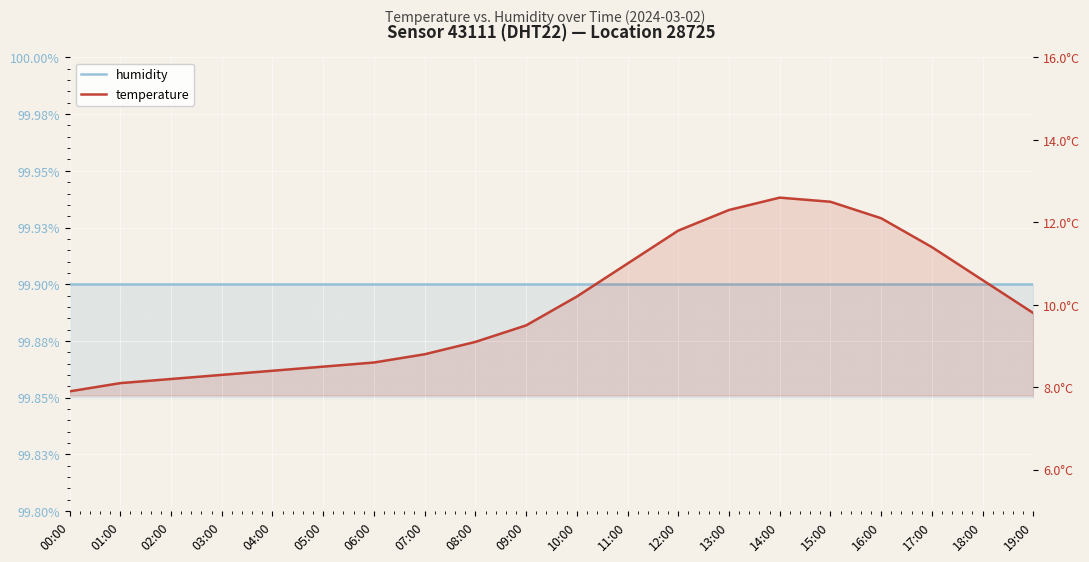

Read the temperature value at 03:00.

8.3